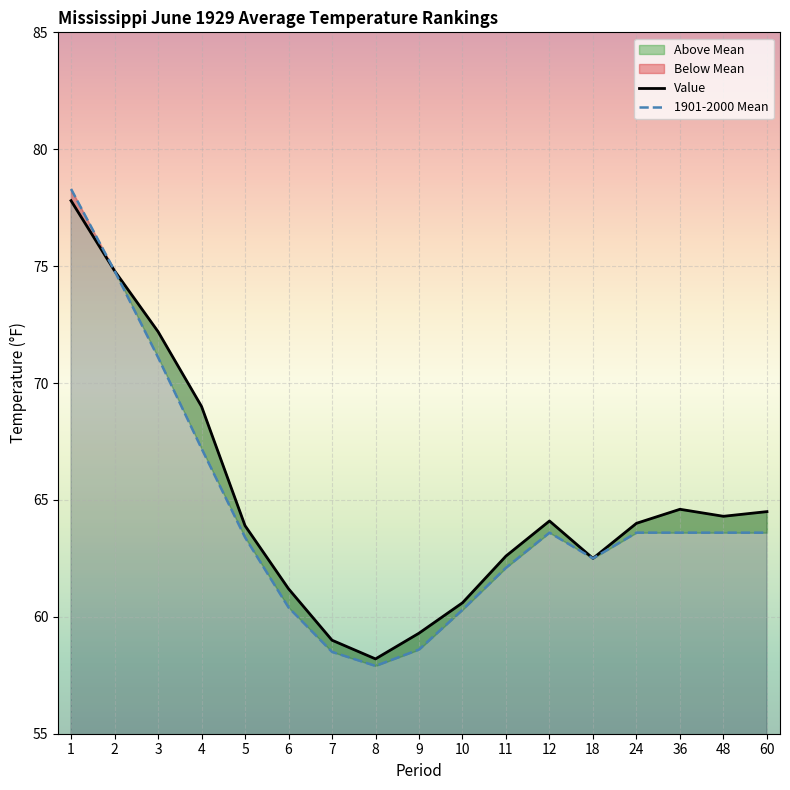

The Value series shows 107.5 at 10. True or false?

False